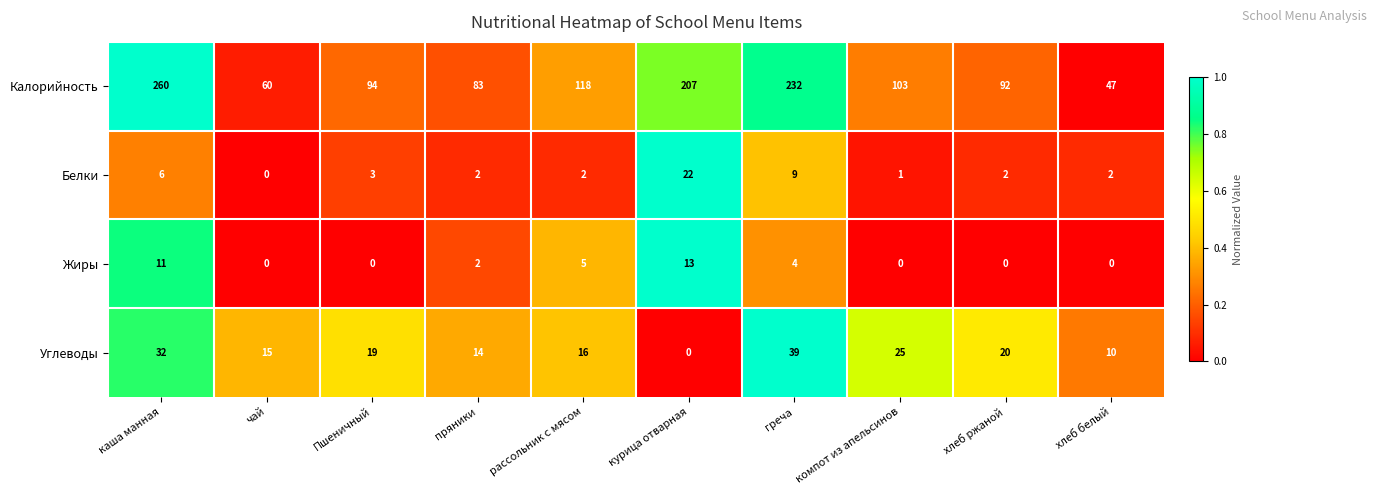

The value of Белки at компот из апельсинов is 0. True or false?

False